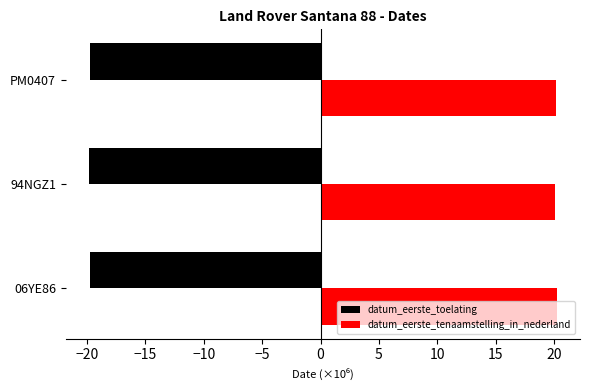

The datum_eerste_tenaamstelling_in_nederland series shows 20.2 at PM0407. True or false?

True